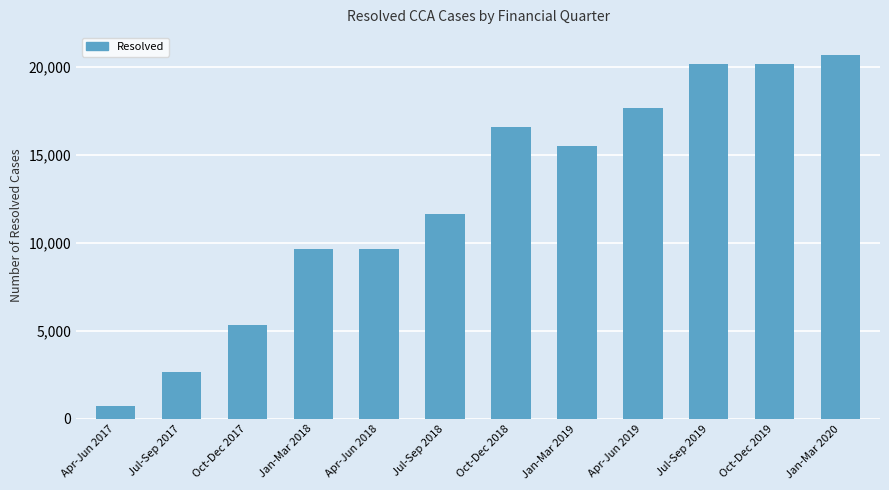

Between Apr-Jun 2019 and Jul-Sep 2017, which is larger?

Apr-Jun 2019